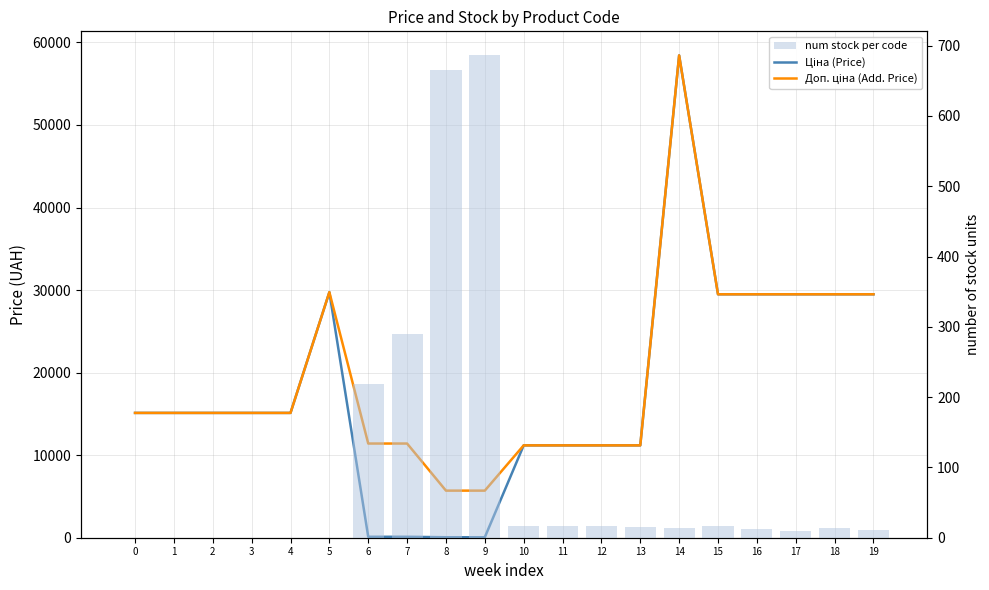

At which label is Ціна (Price) closest to 29241?

15